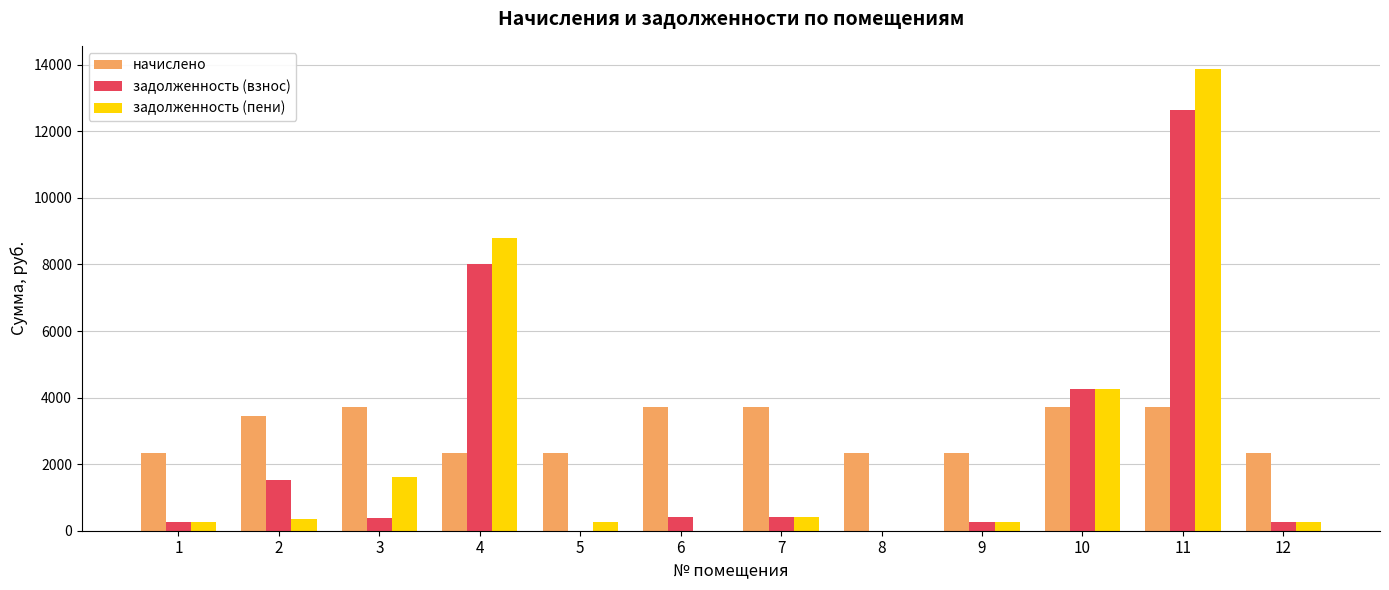

How many data points in задолженность (пени) are above 357?

6